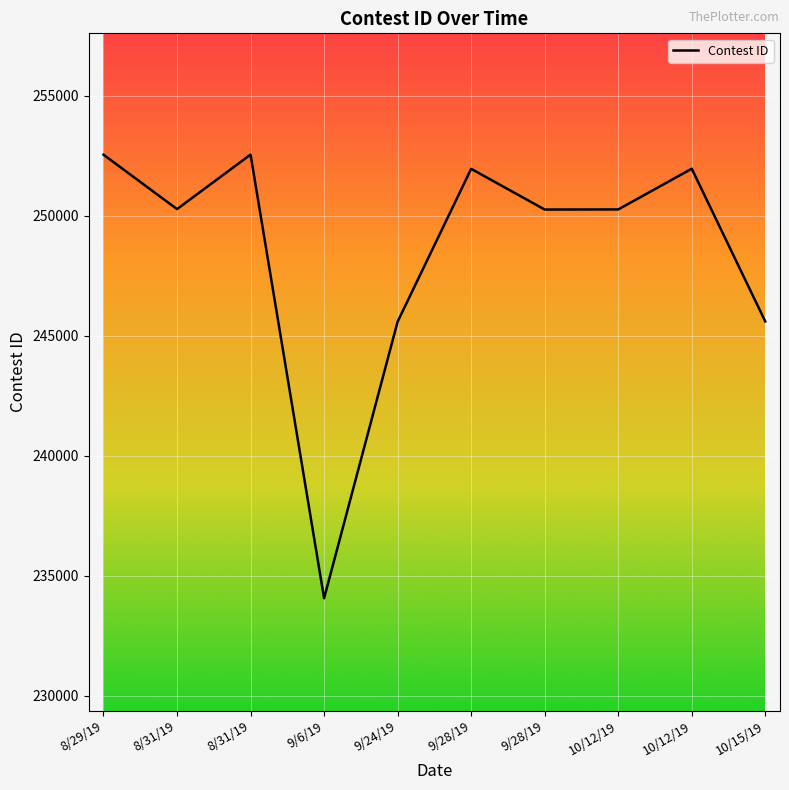

Reading left to right, list all the values displayed in this chart.

8/29/19=252538	8/31/19=250271	8/31/19=252541	9/6/19=234067	9/24/19=245585	9/28/19=251949	9/28/19=250254	10/12/19=250258	10/12/19=251953	10/15/19=245592